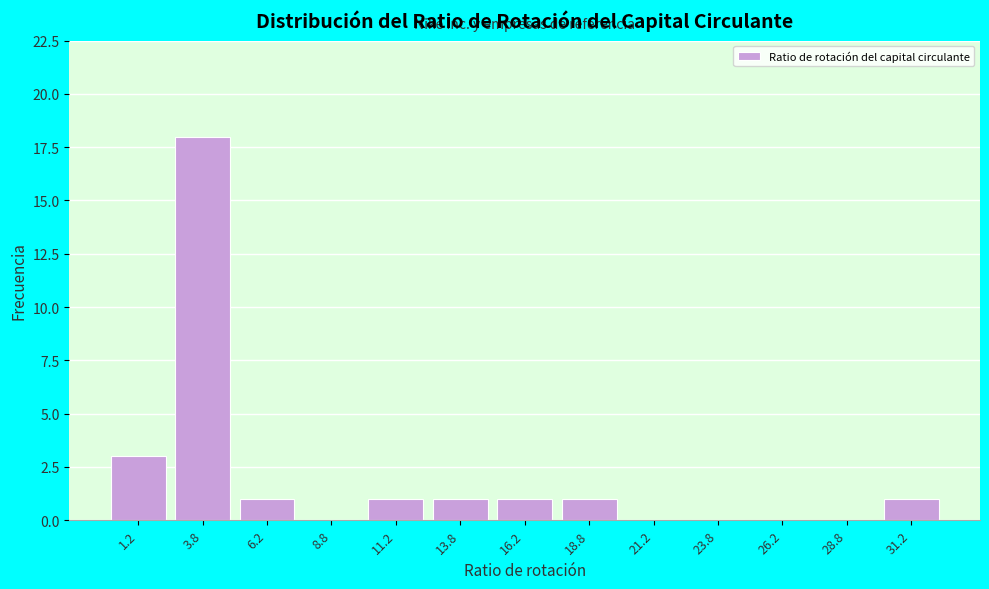

Over which range of the x-axis is the bar tallest?

2.5 to 5.0